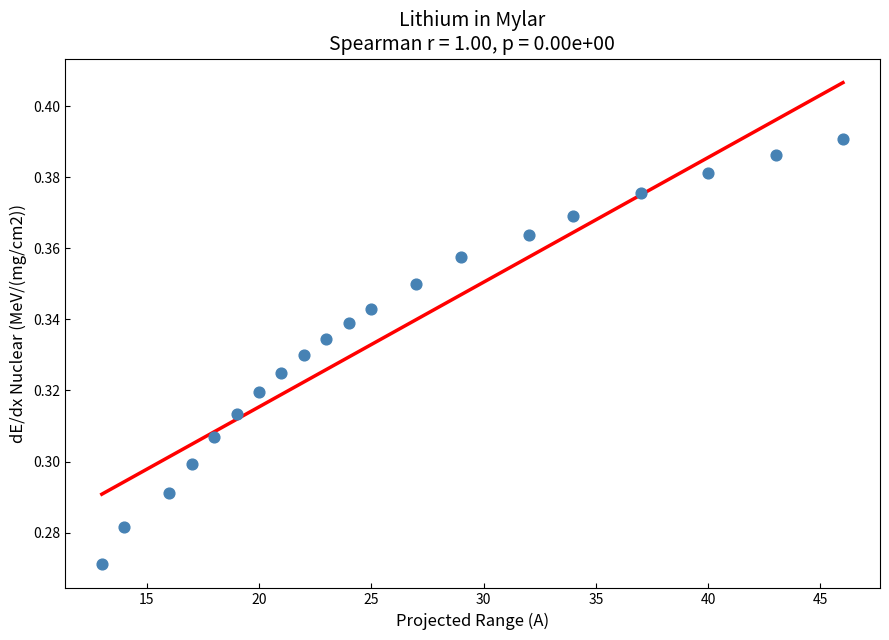

What is the range of X values (max minus min)?

33.0